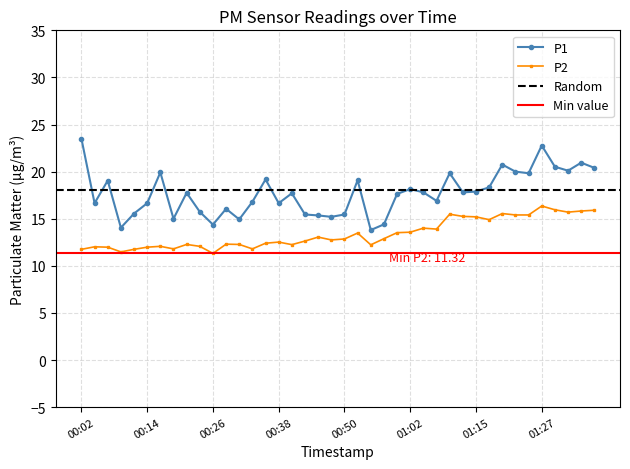

The value of P2 at 01:25 is 4.7. True or false?

False